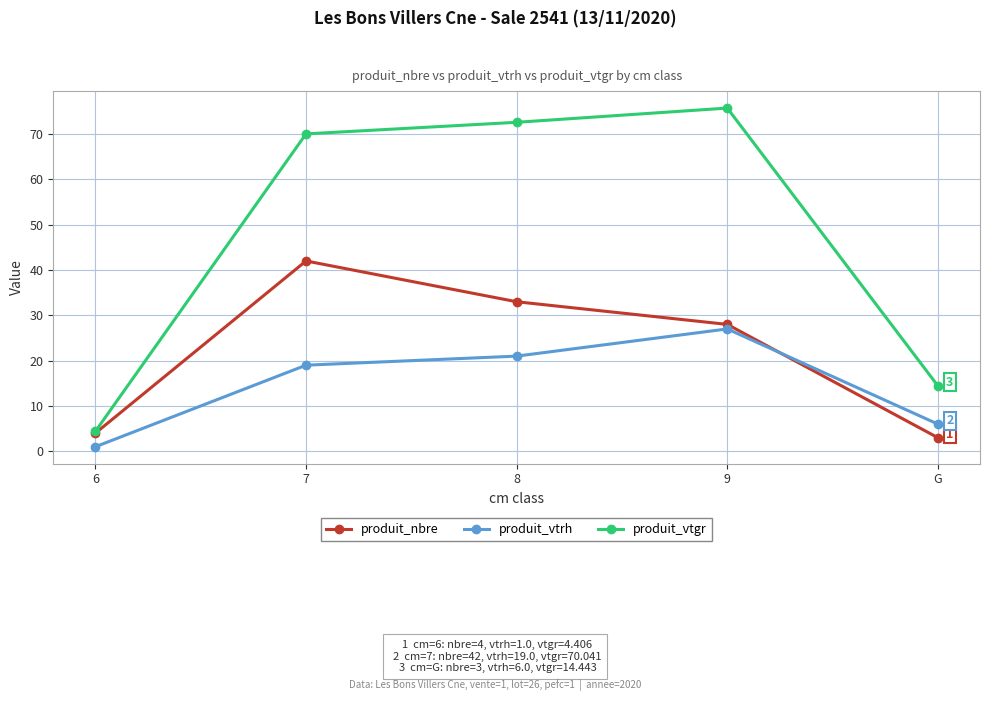

What is the maximum value shown in the chart?

75.7